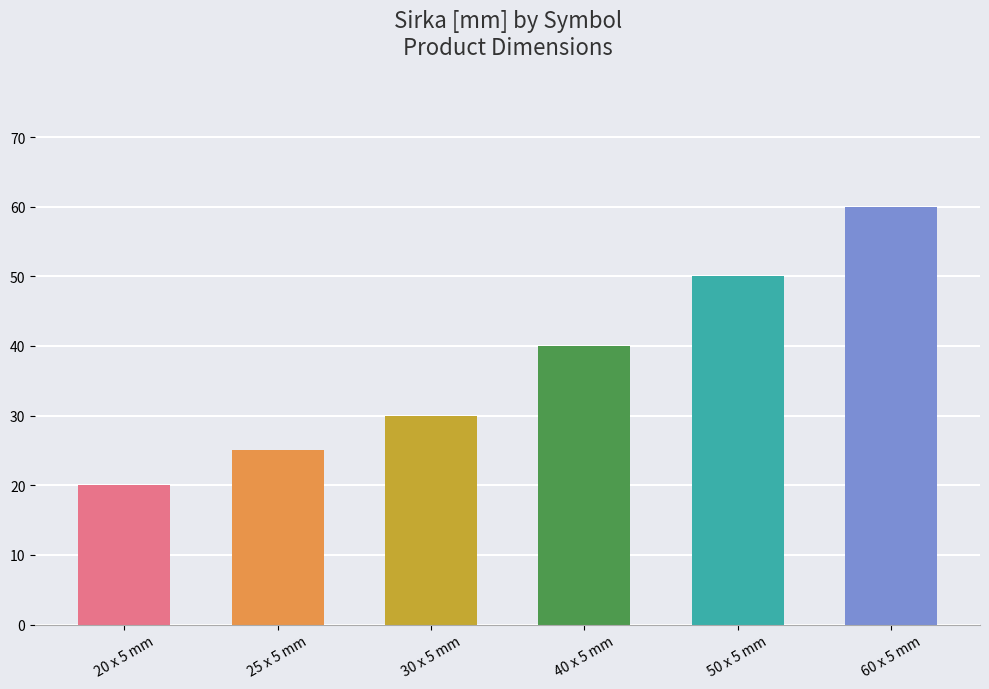

Between 40 x 5 mm and 25 x 5 mm, which is larger?

40 x 5 mm